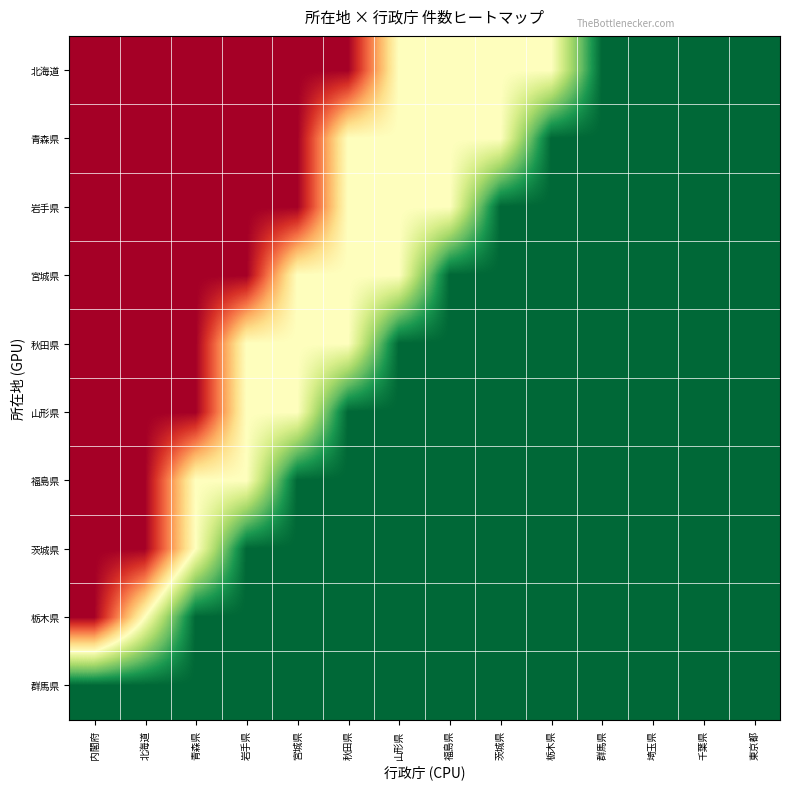

Count the number of categories in the chart.

14